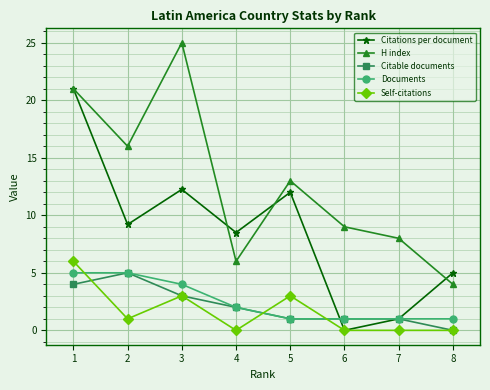

Does the chart display data point markers on the line(s)?

Yes